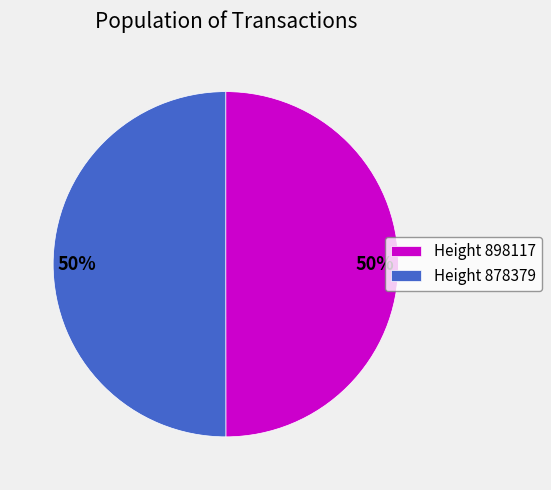

How many segments does this pie chart have?

2